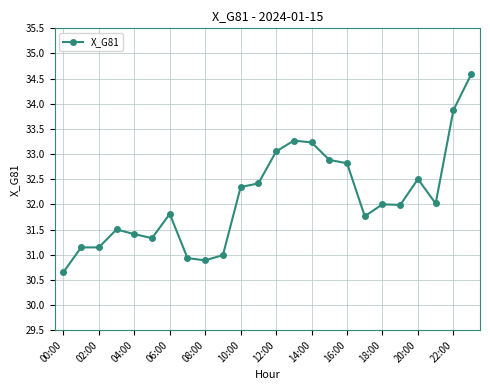

Reading right to left, list all the values displayed in this chart.

34.6	33.9	32.0	32.5	32.0	32.0	31.8	32.8	32.9	33.2	33.3	33.1	32.4	32.3	31.0	30.9	30.9	31.8	31.3	31.4	31.5	31.1	31.1	30.7